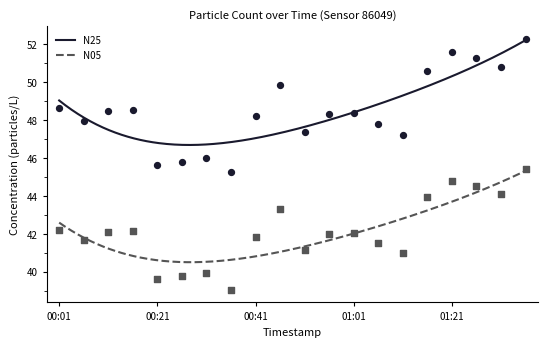

What is the total value across all series at 00:36?

84.3